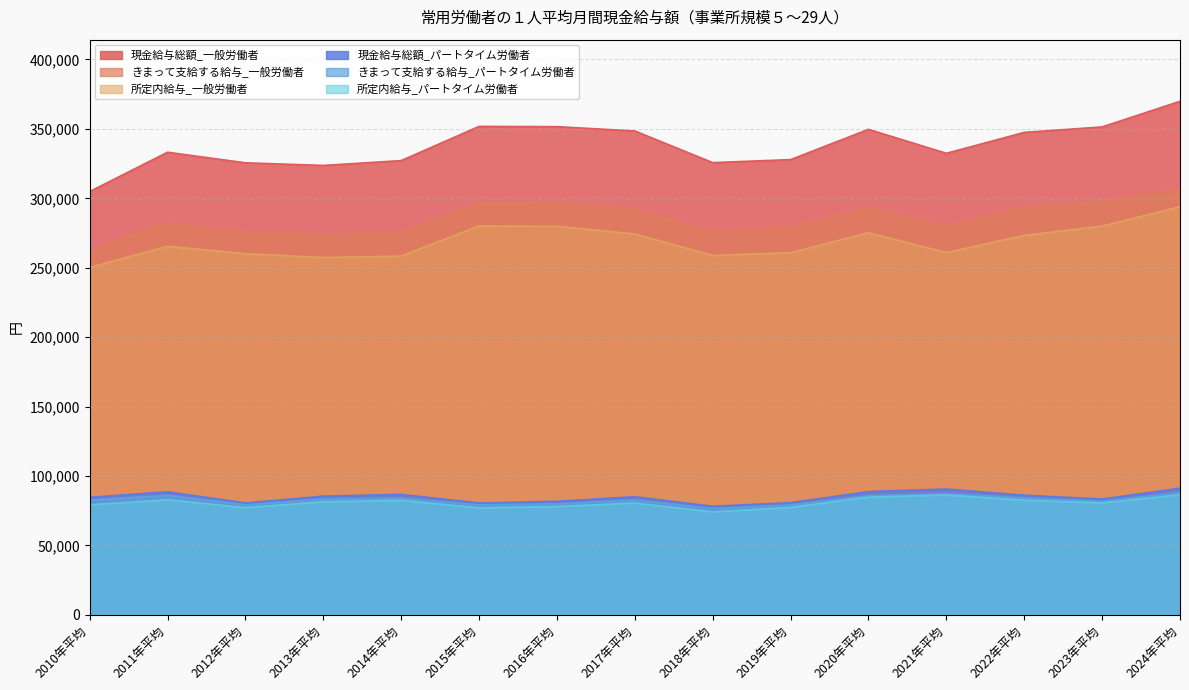

What is the difference between the きまって支給する給与_パートタイム労働者 values at 2015年平均 and 2021年平均?

8158